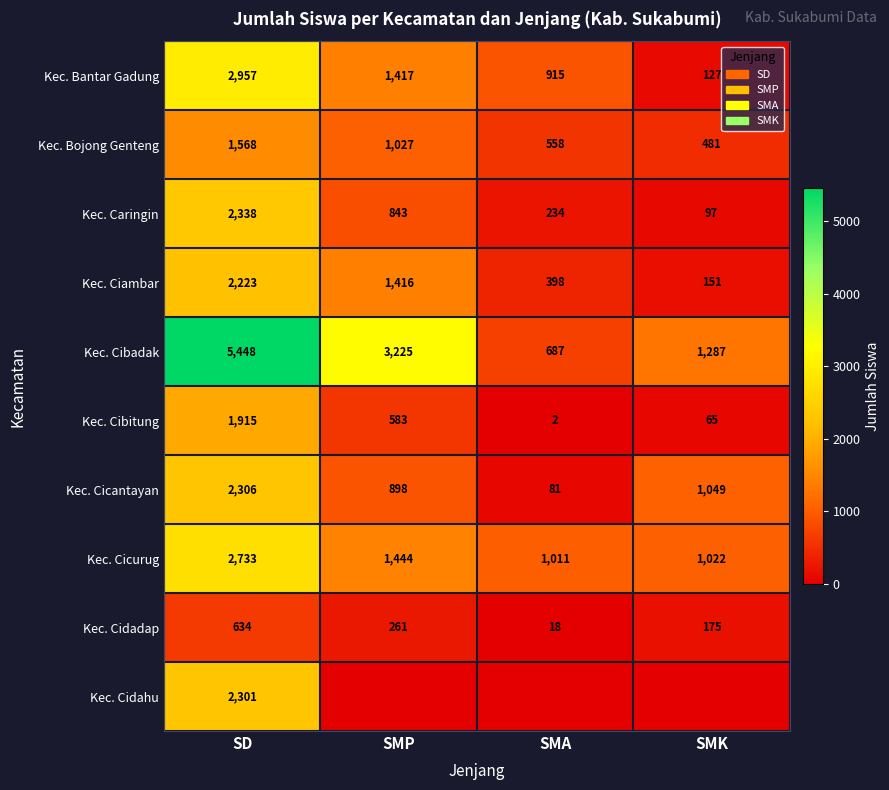

Is the value of Kec. Cicurug at SMA greater than the value of Kec. Bantar Gadung at SMA?

Yes